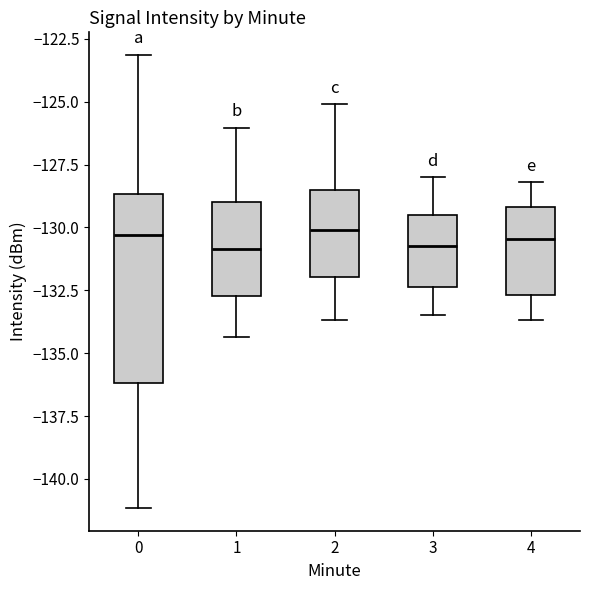

Where is the lower edge of the box at x = 3 on the y-axis? The values are not printed on the chart, so give them approximately, as read against the axis.

-132.5